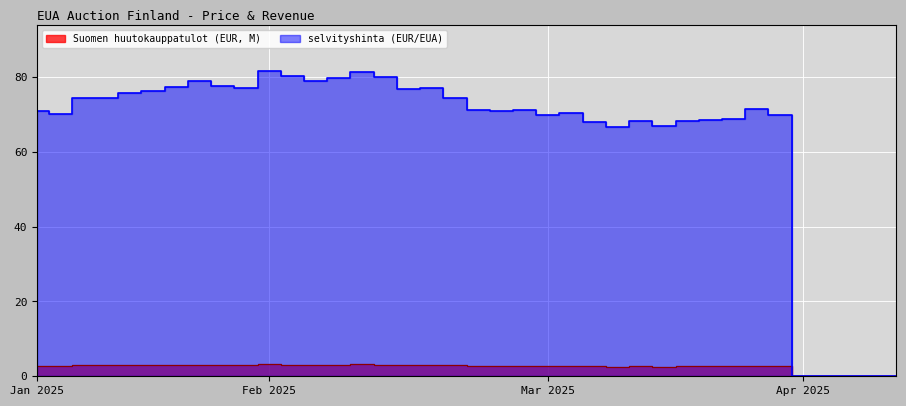

True or false: selvityshinta (EUR/EUA) has more than 0 interior local peaks.

True